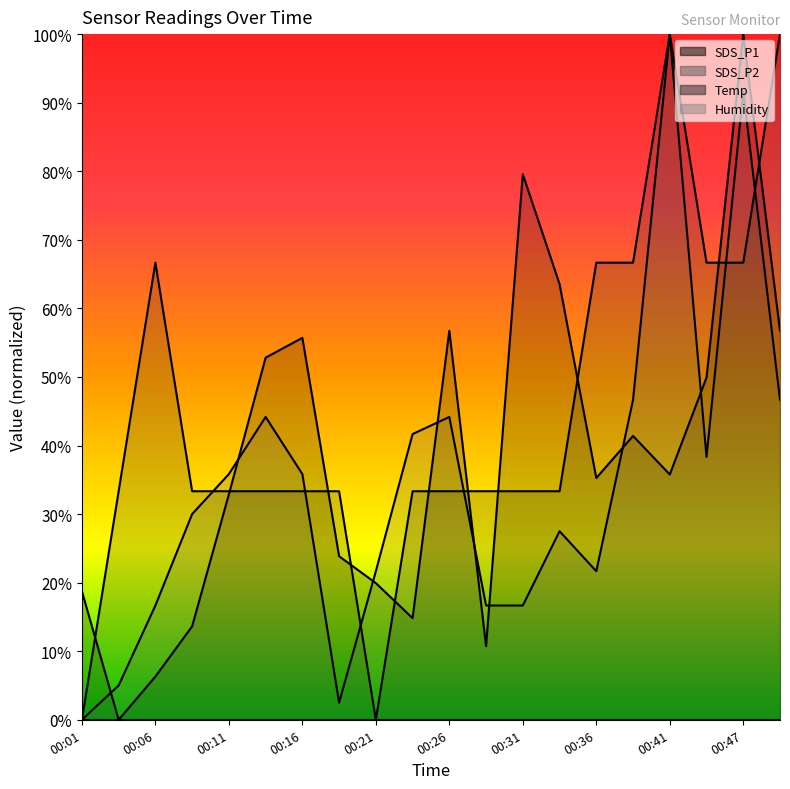

What is the highest value of the SDS_P1 (line) series?

100.0